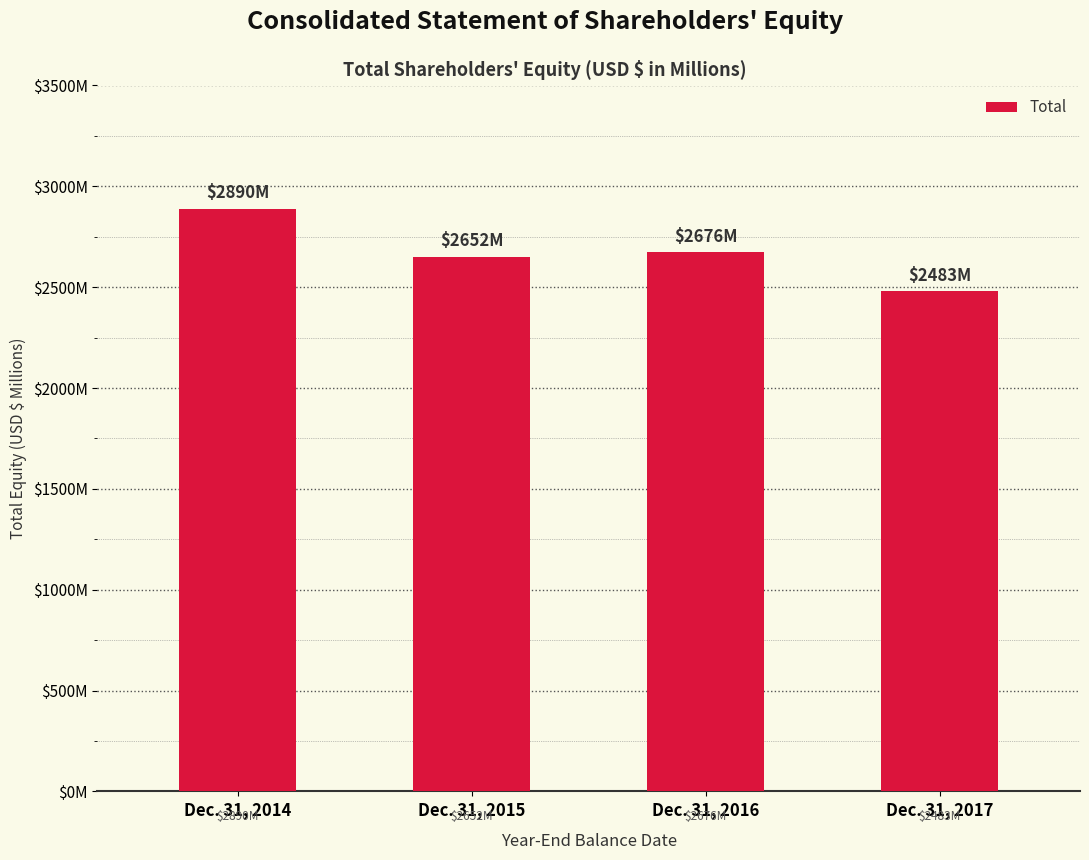

Which category has the highest value across all series?

Dec. 31, 2014